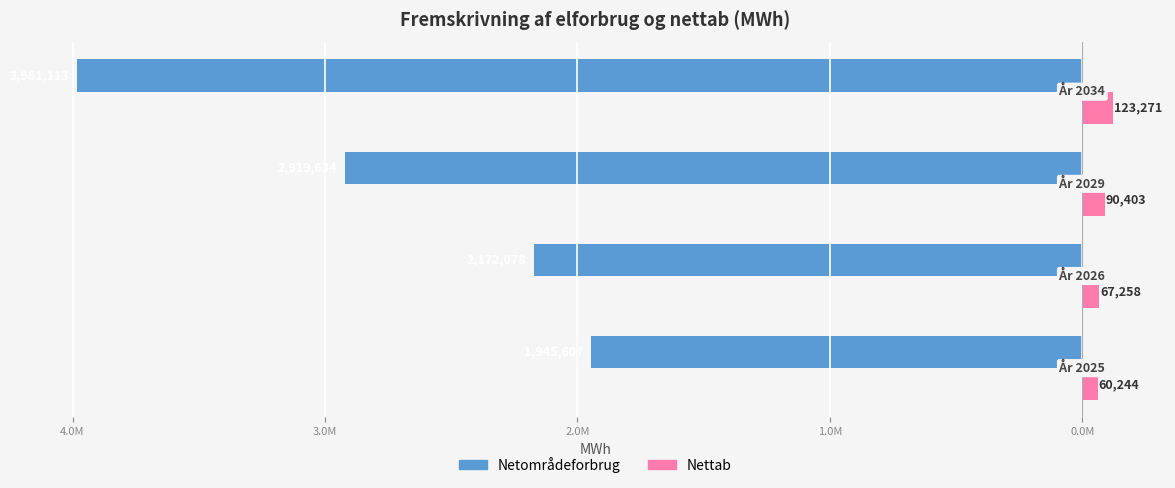

What are all the series names shown in the legend?

Netområdeforbrug, Nettab